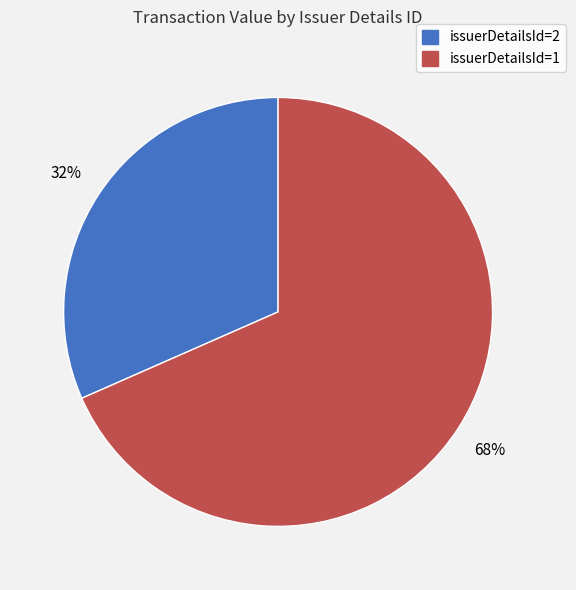

To the nearest percent, what is the average slice percentage?

50%